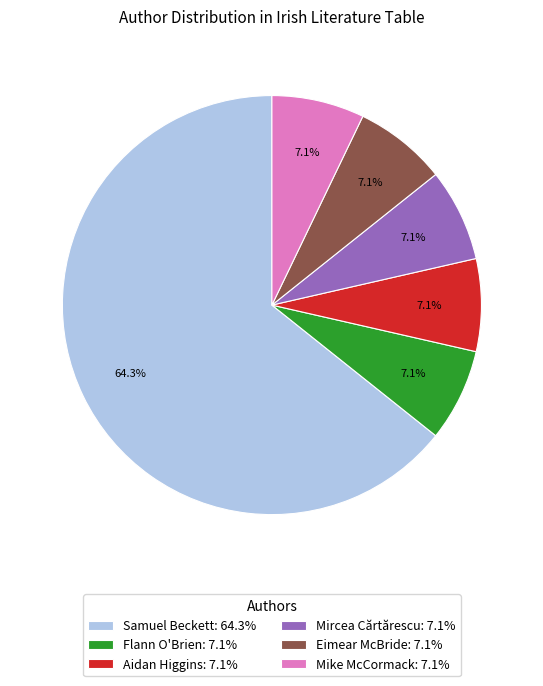

What percentage is NOT represented by Eimear McBride: 7.1%?

92.9%